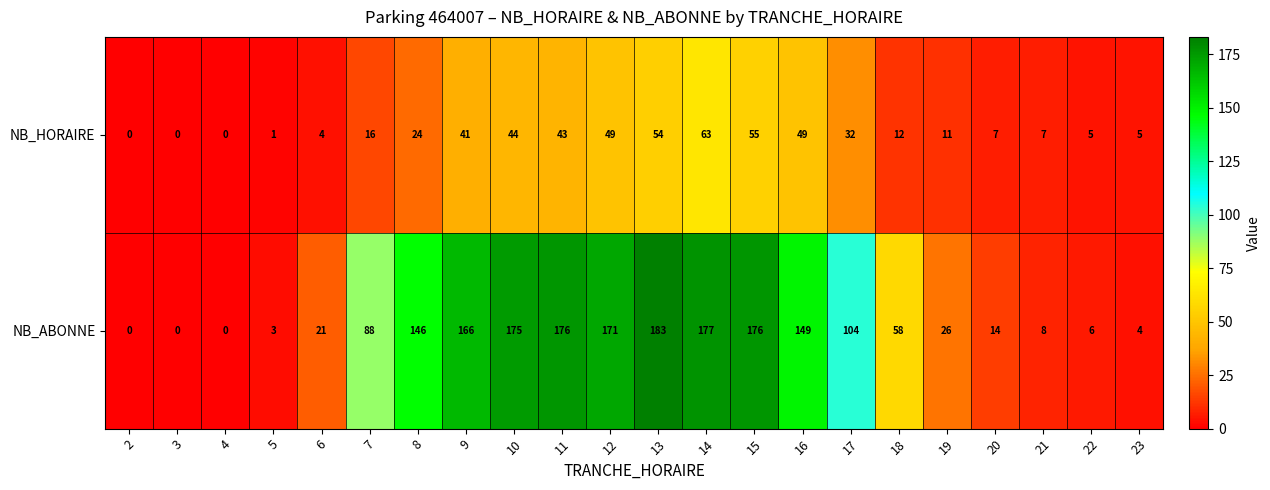

What is the difference between the maximum and second lowest values in the NB_ABONNE series?

183